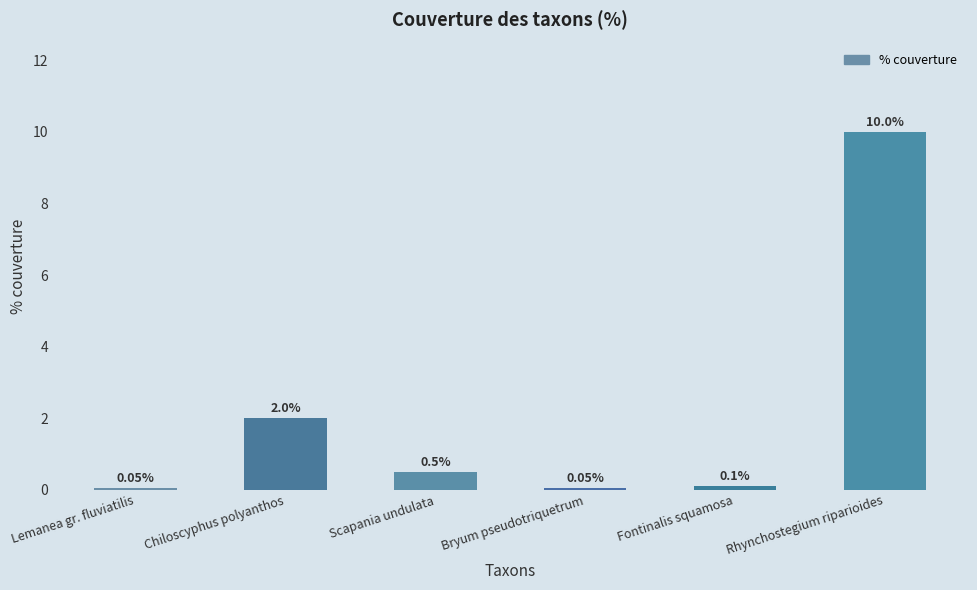

Is it true that the value at Scapania undulata is 0.5?

True